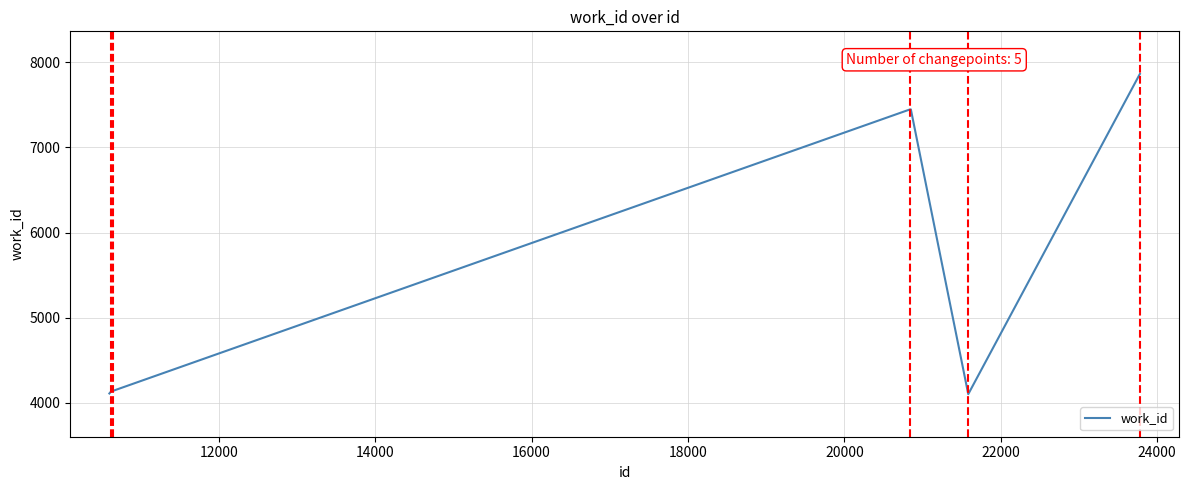

What is the smallest value displayed?

4103